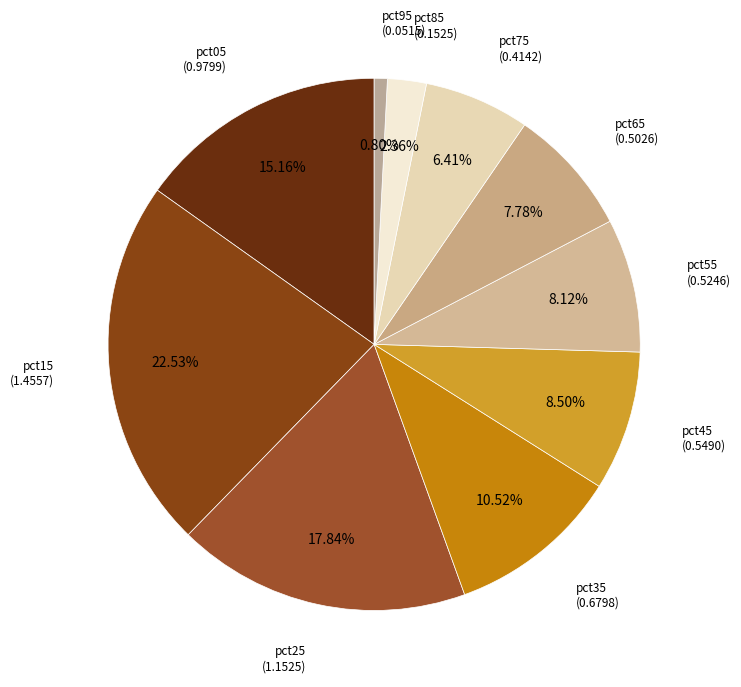

Count the number of slices in the pie.

10